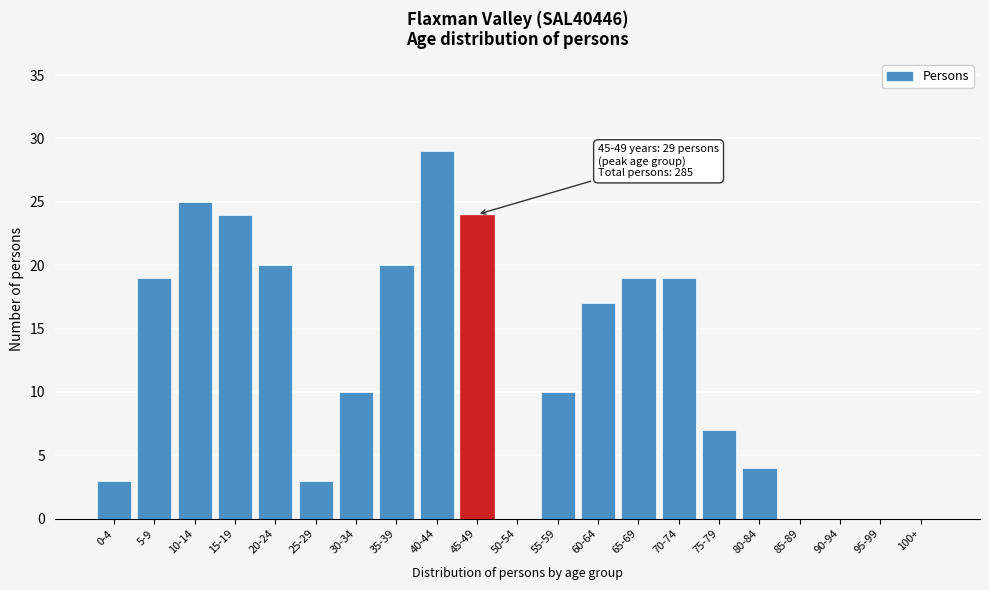

Reading right to left, list all the values displayed in this chart.

100+=0	95-99=0	90-94=0	85-89=0	80-84=4	75-79=7	70-74=19	65-69=19	60-64=17	55-59=10	50-54=0	45-49=24	40-44=29	35-39=20	30-34=10	25-29=3	20-24=20	15-19=24	10-14=25	5-9=19	0-4=3